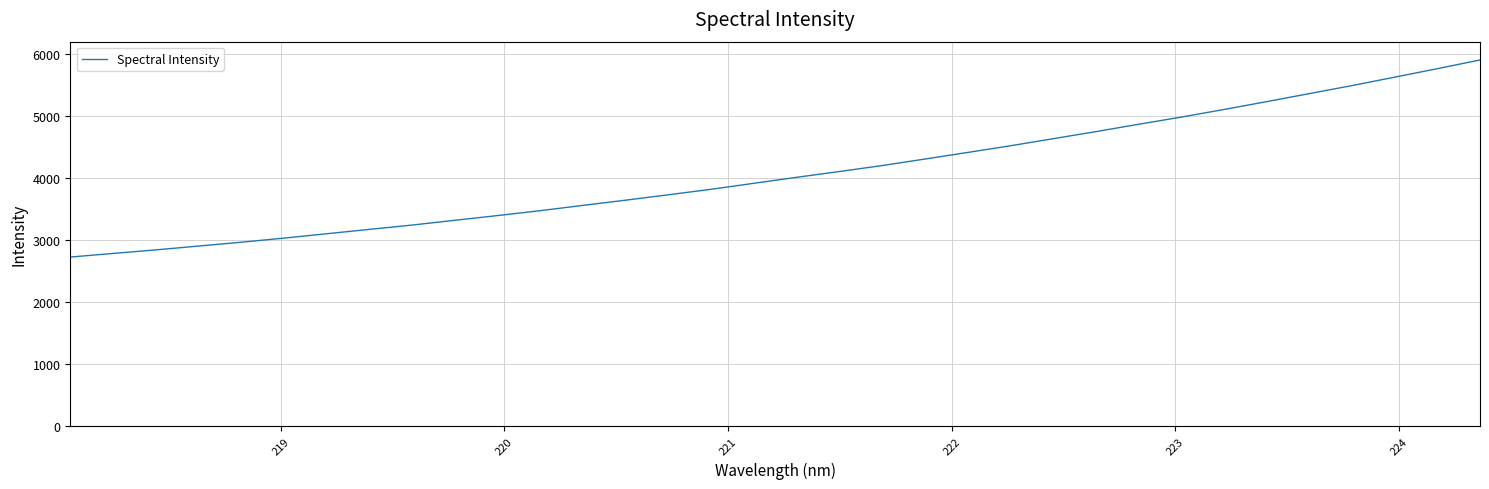

What is the greatest value displayed?

5905.1